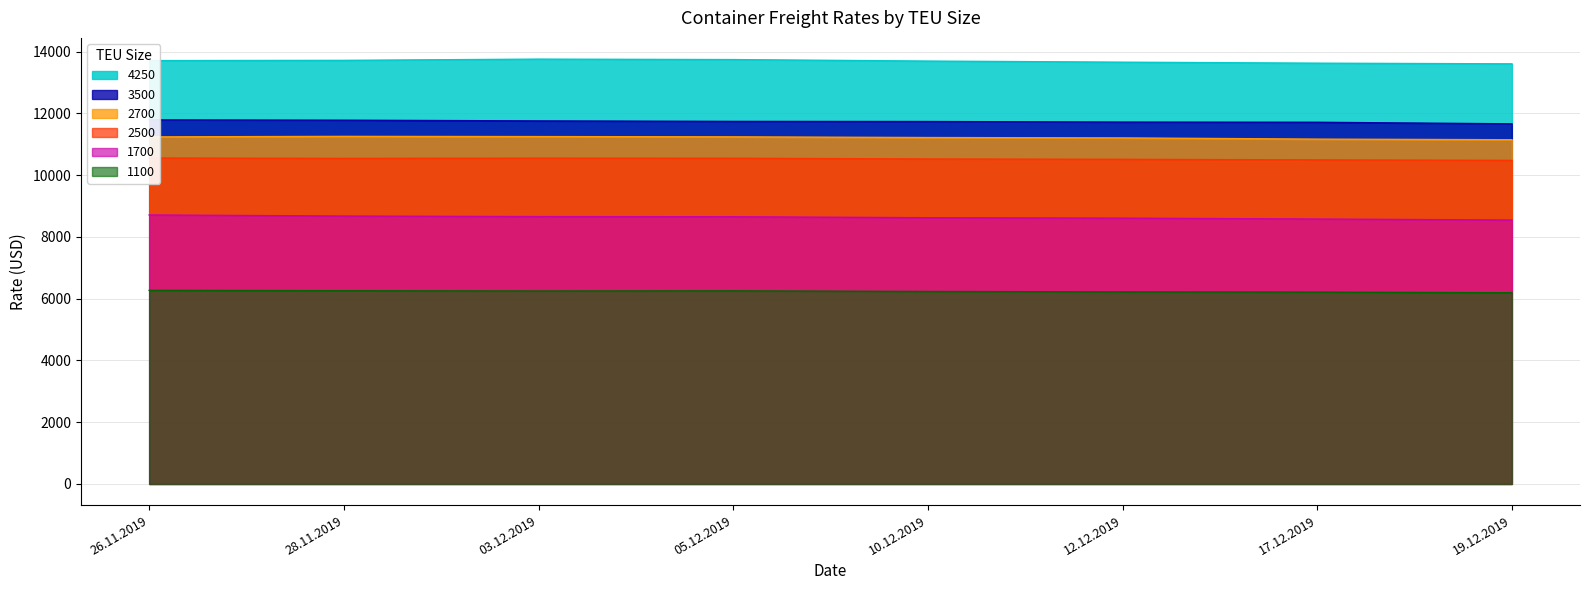

What are all the series names shown in the legend?

1100, 1700, 2500, 2700, 3500, 4250